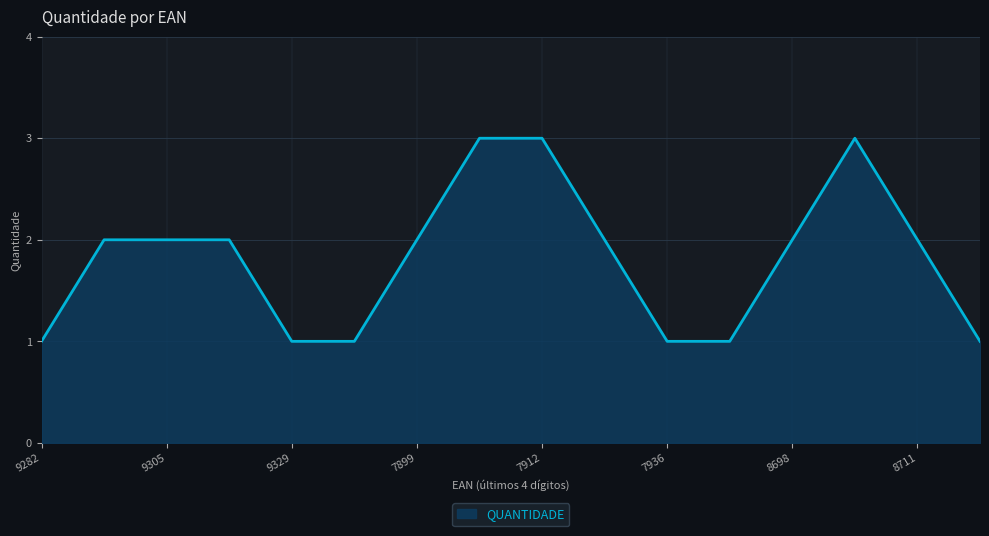

What is the maximum value shown in the chart?

3